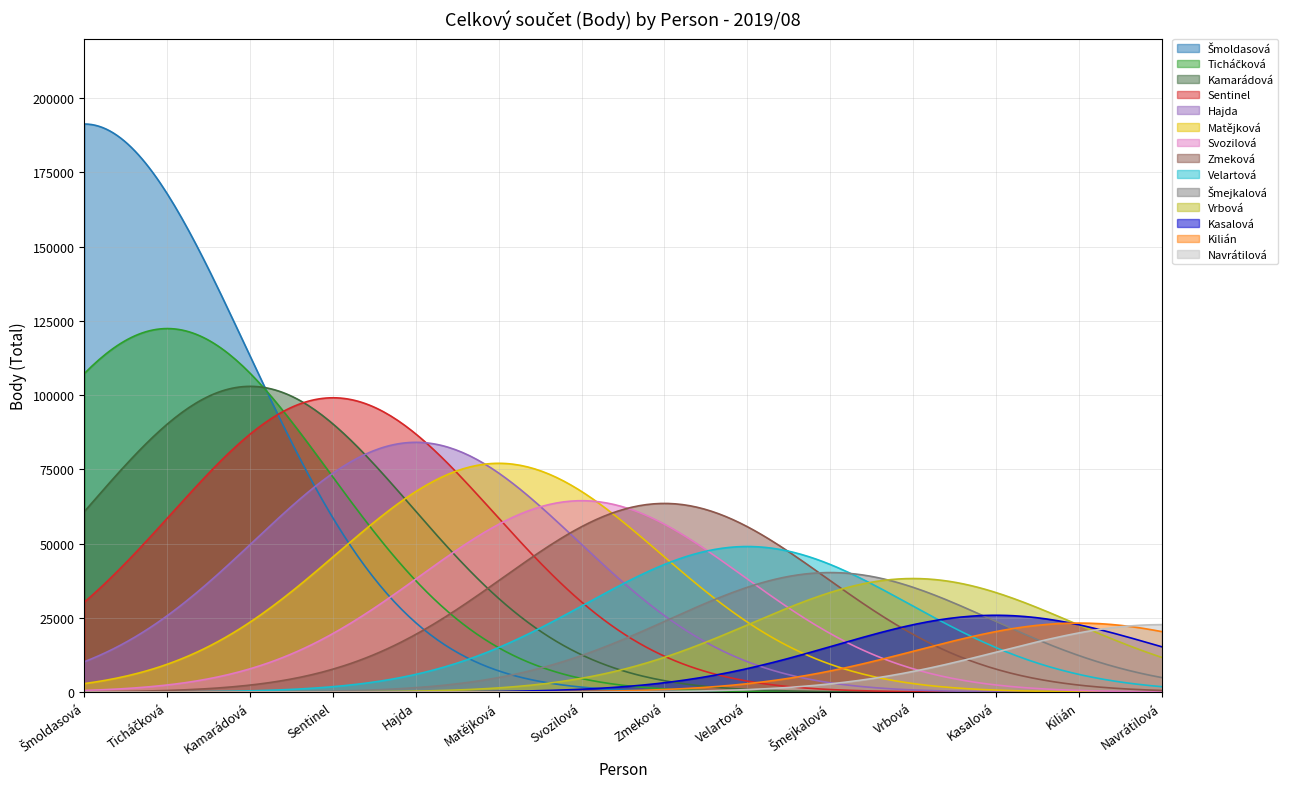

What is the label of the 15th point from the right?

Matějková